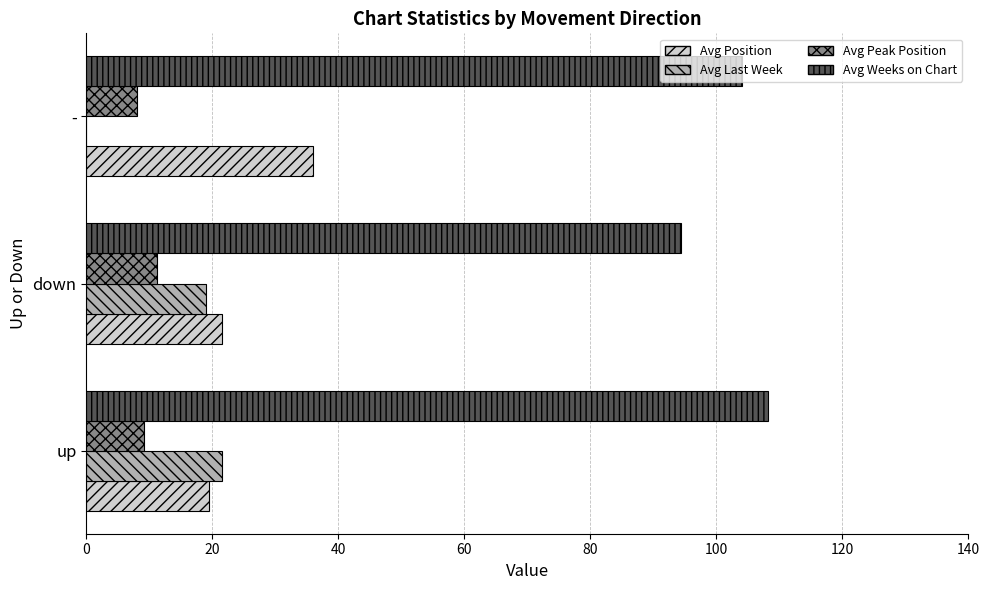

The value of Avg Peak Position at down is 11.2. True or false?

True